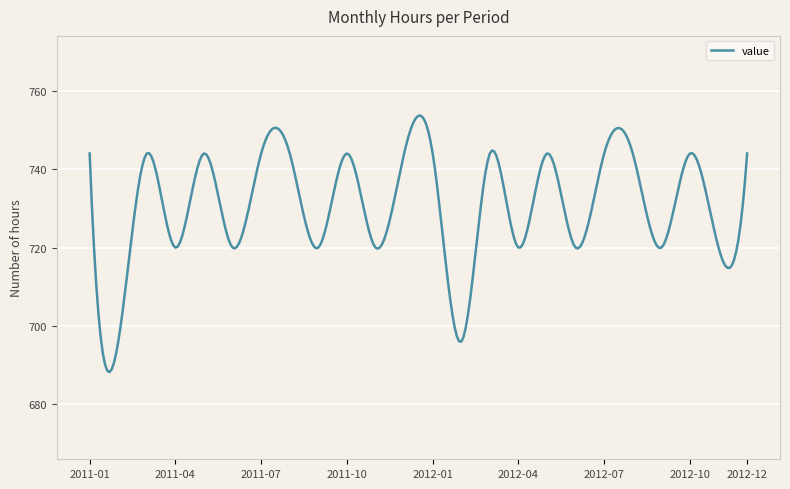

What is the maximum value shown in the chart?

753.7